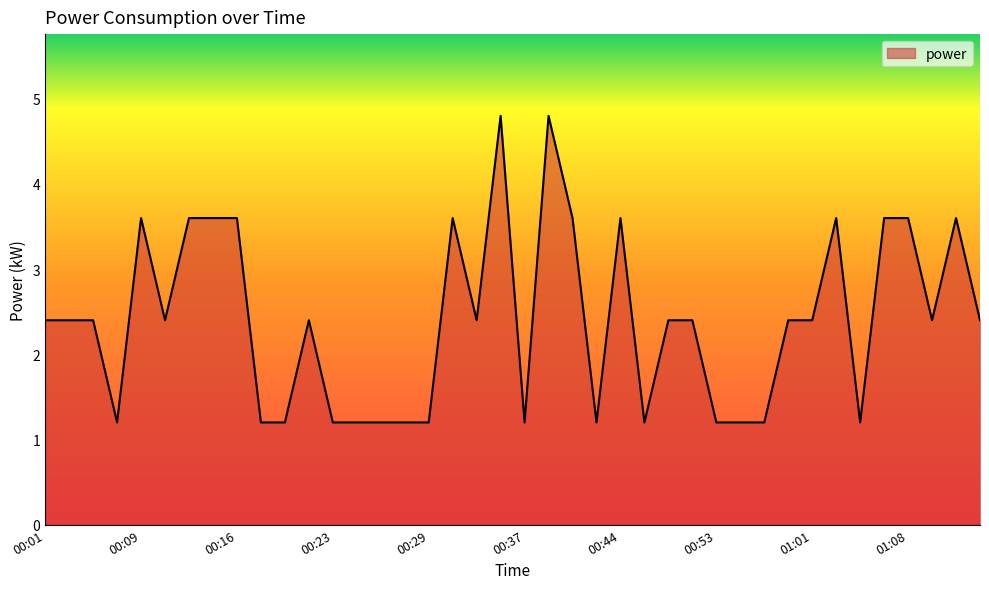

How many lines are shown in the chart?

1